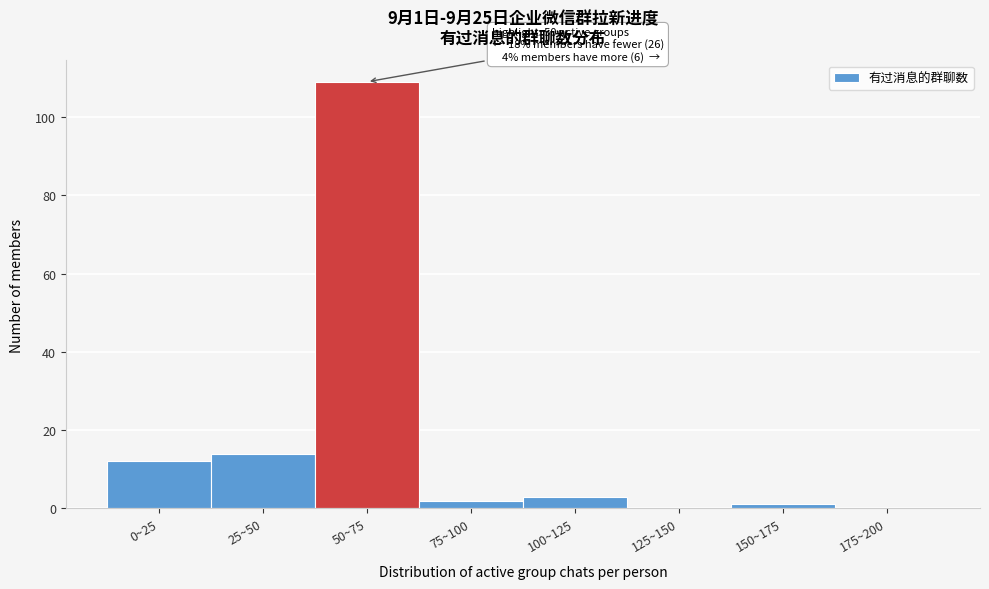

Reading right to left, list all the values displayed in this chart.

175~200=0	150~175=1	125~150=0	100~125=3	75~100=2	50~75=109	25~50=14	0~25=12